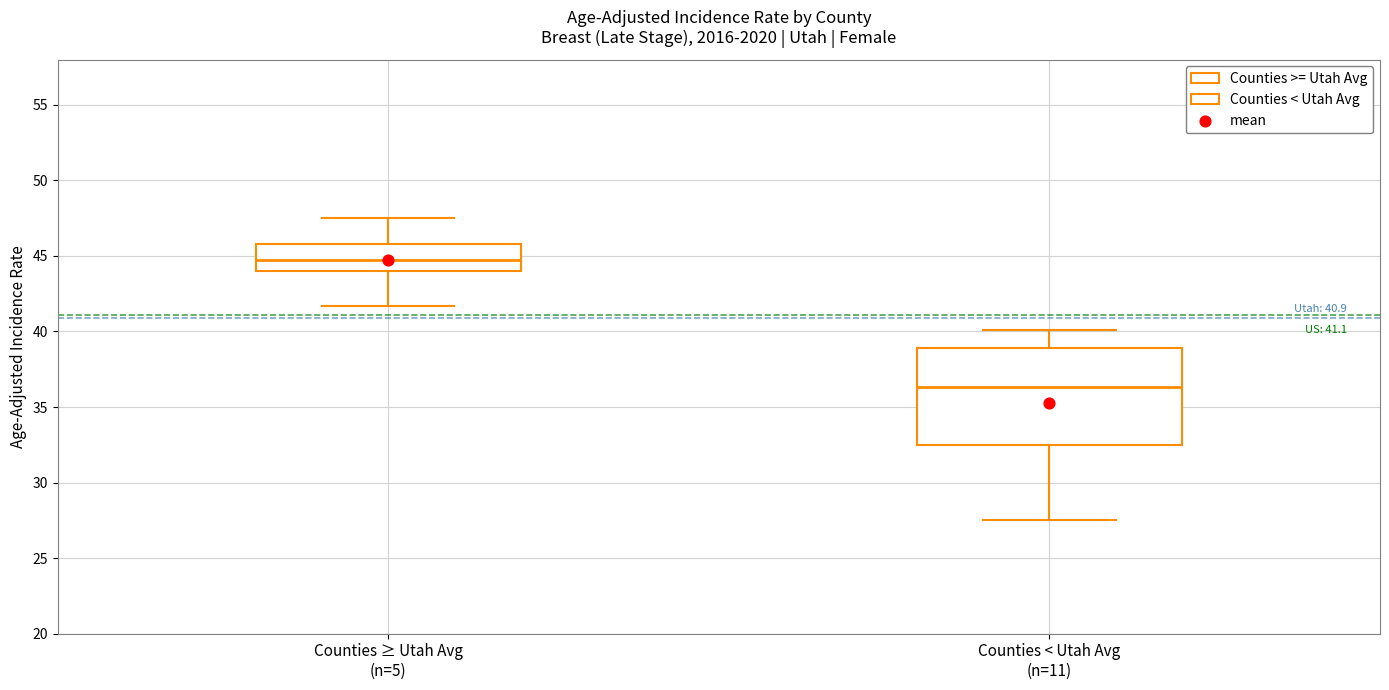

Which box is the tallest, from its lower edge to its upper edge?

Counties < Utah Avg (n=11)